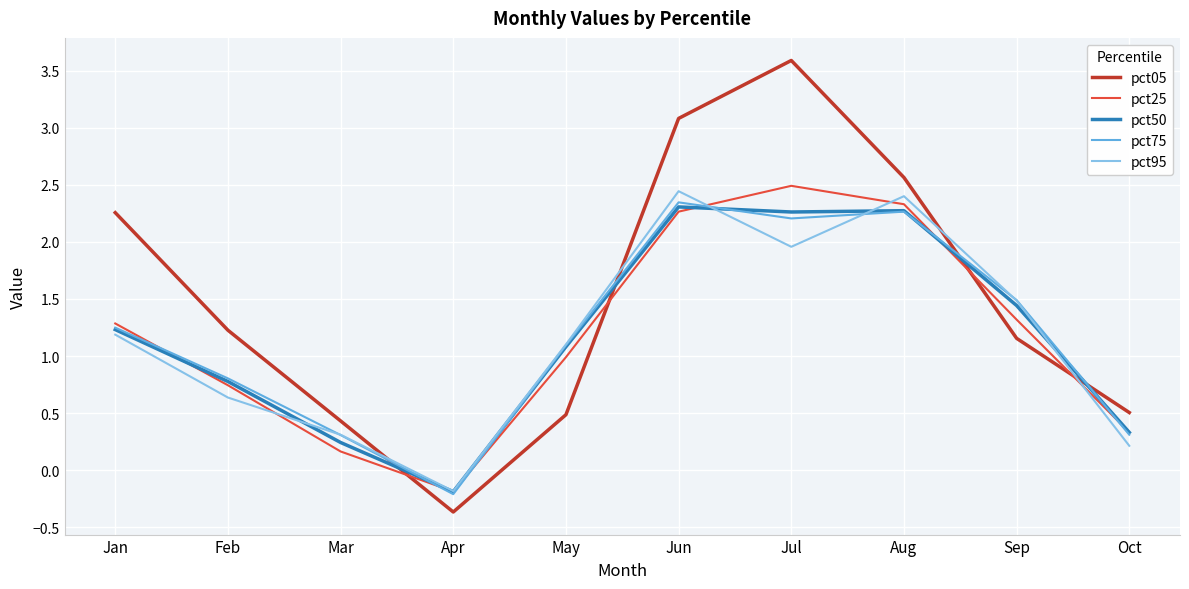

Which label corresponds to the largest value in the chart?

Jul